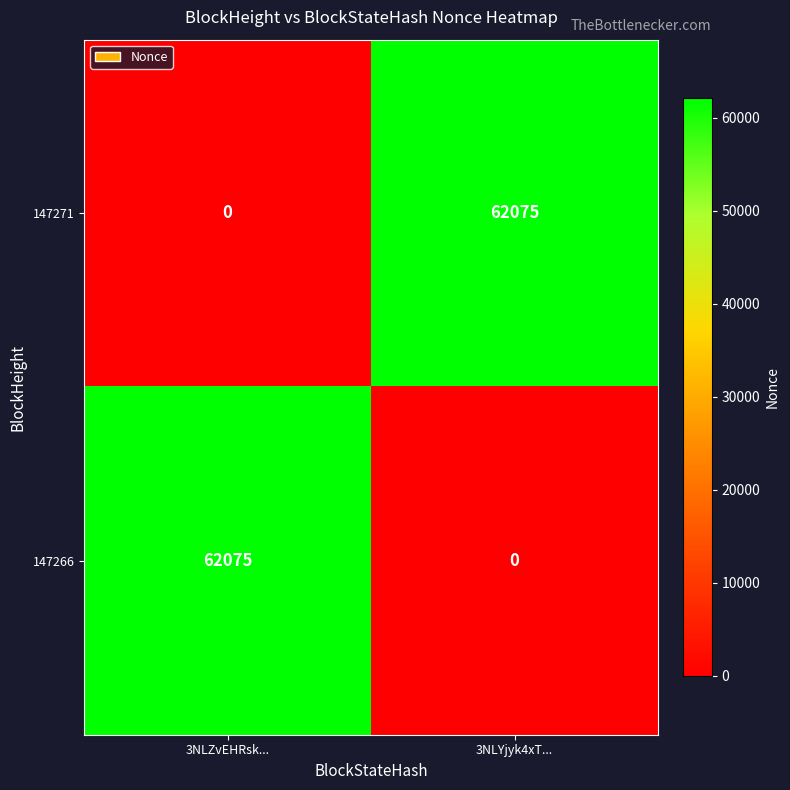

What is the sum of all 147271 values?

62075